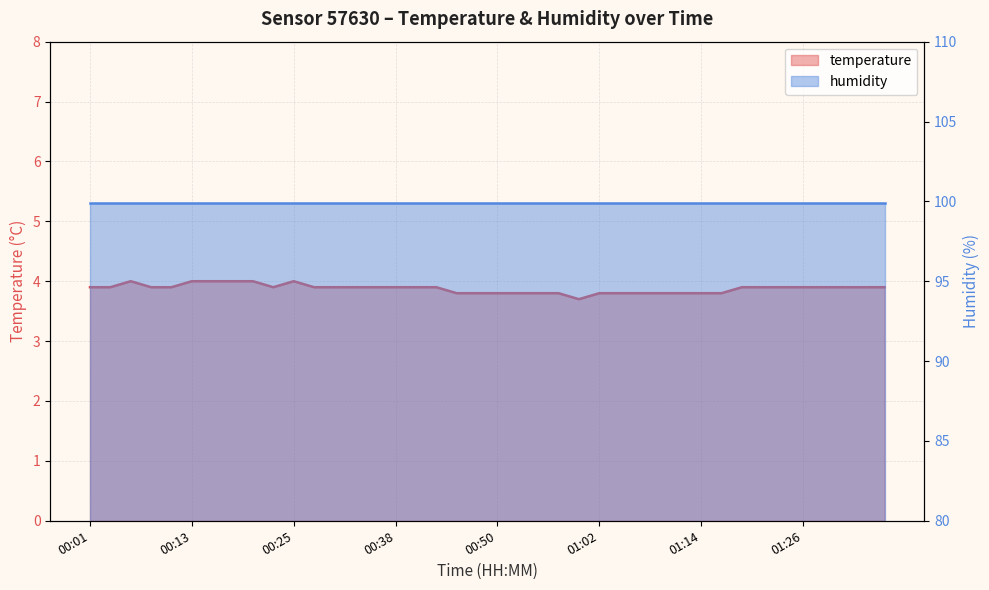

Which has a higher value, 00:11 or 00:55?

00:11